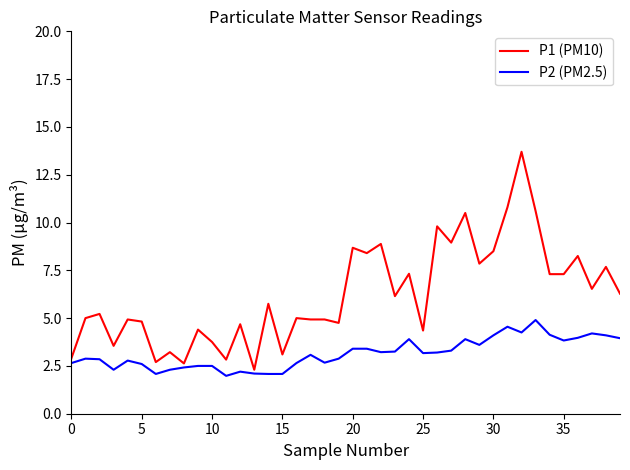

What is the maximum value for P2 (PM2.5)?

4.9